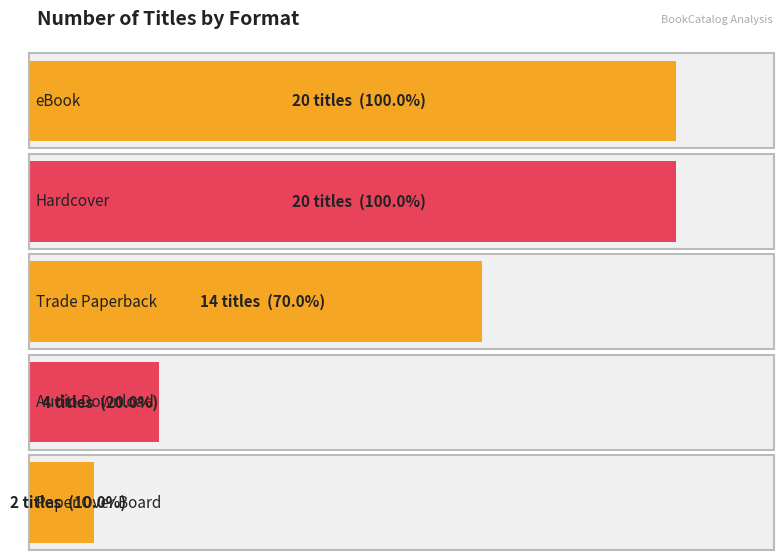

Are the bars horizontal?

Yes